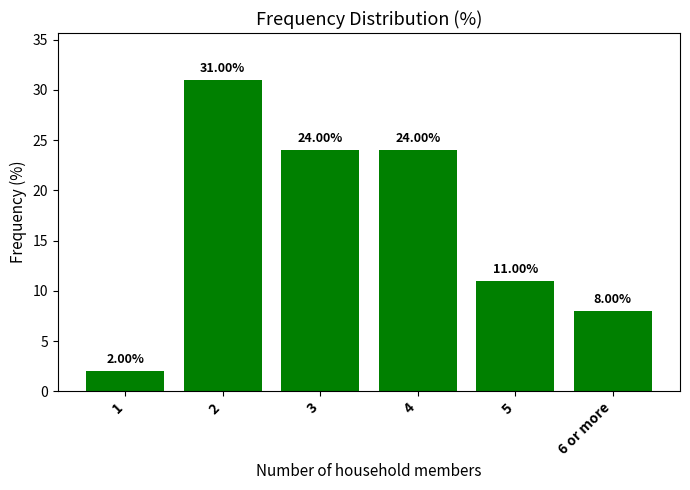

What is the difference between the second highest and minimum values?

22